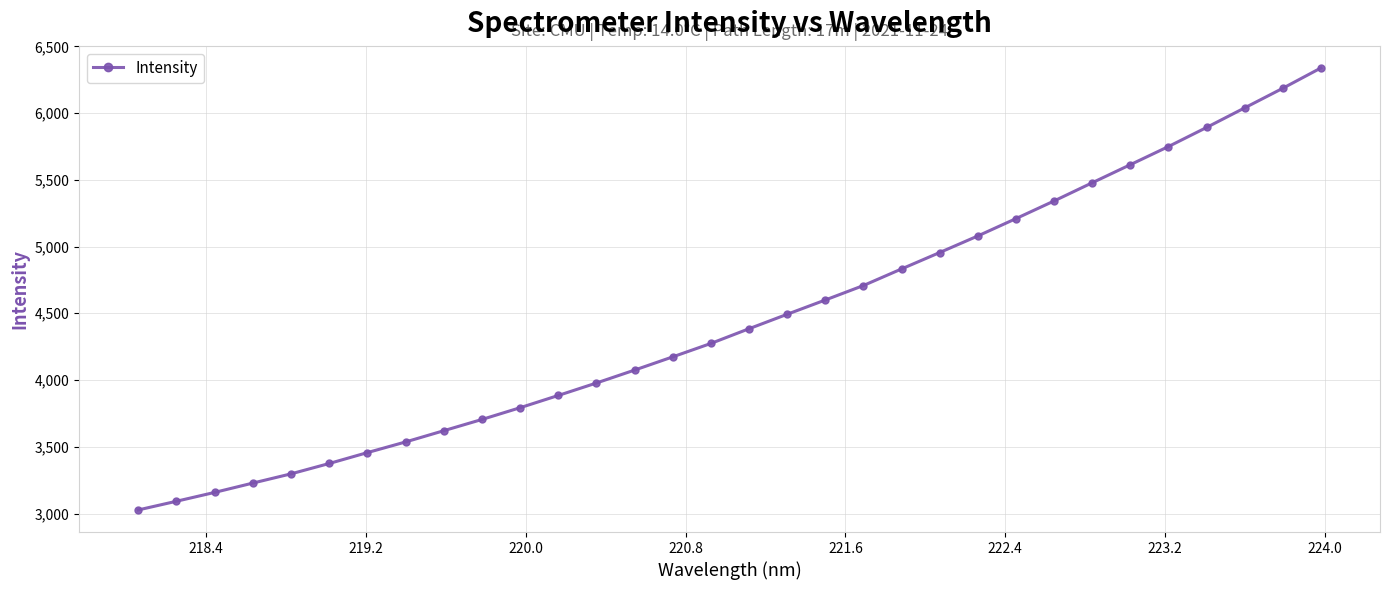

True or false: there are more than 2 points higher than both neighbors.

False